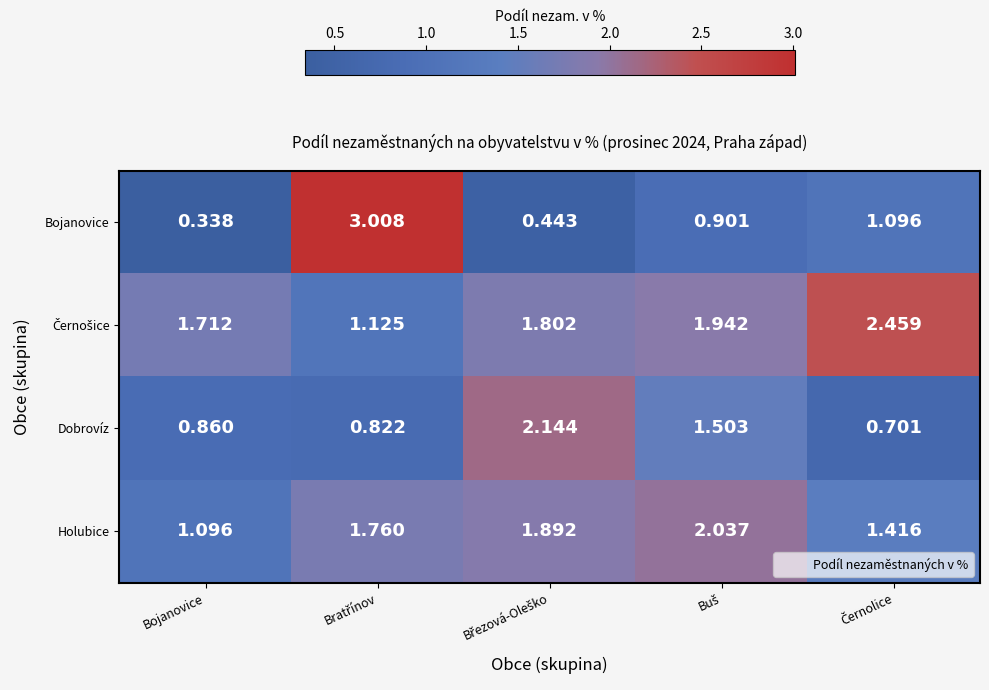

At which label does Holubice reach its minimum?

Bojanovice